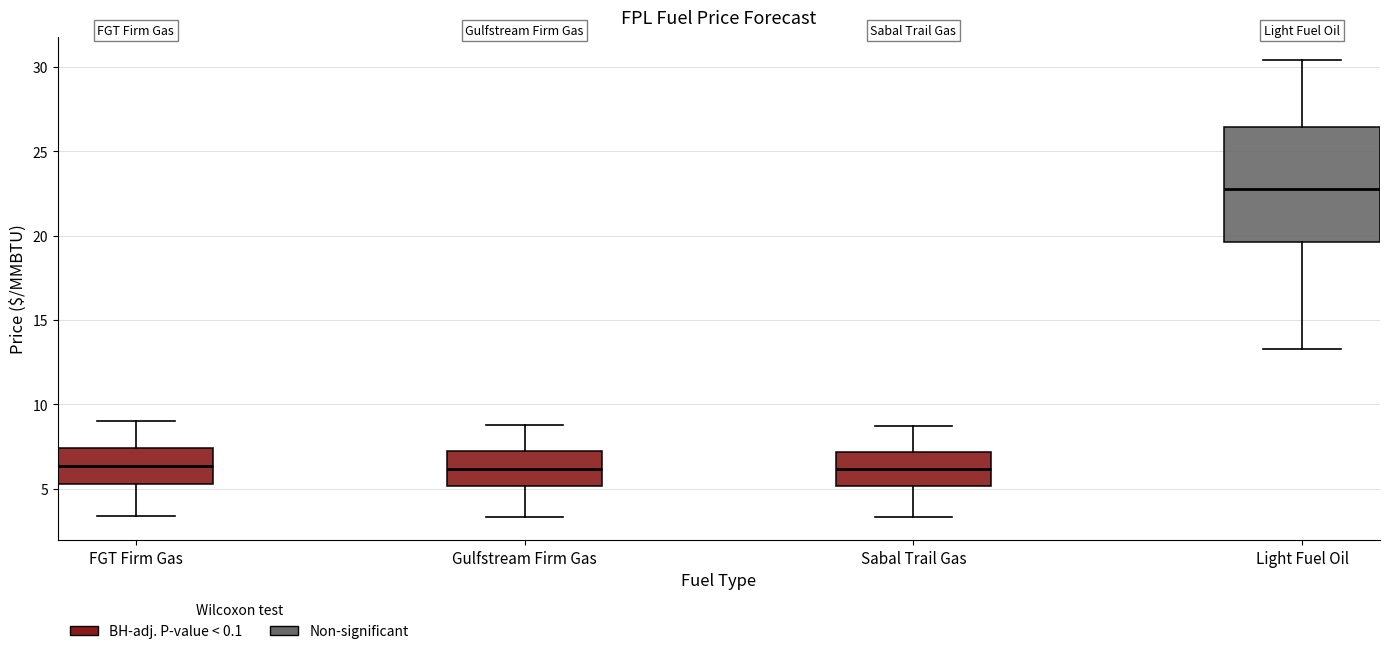

Where is the lower edge of the box for Gulfstream Firm Gas on the y-axis? The values are not printed on the chart, so give them approximately, as read against the axis.

5.0